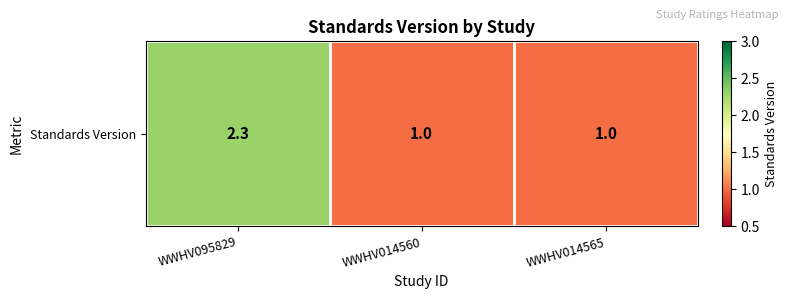

Reading left to right, what are all the values shown in this chart?

WWHV095829=2.3	WWHV014560=1.0	WWHV014565=1.0